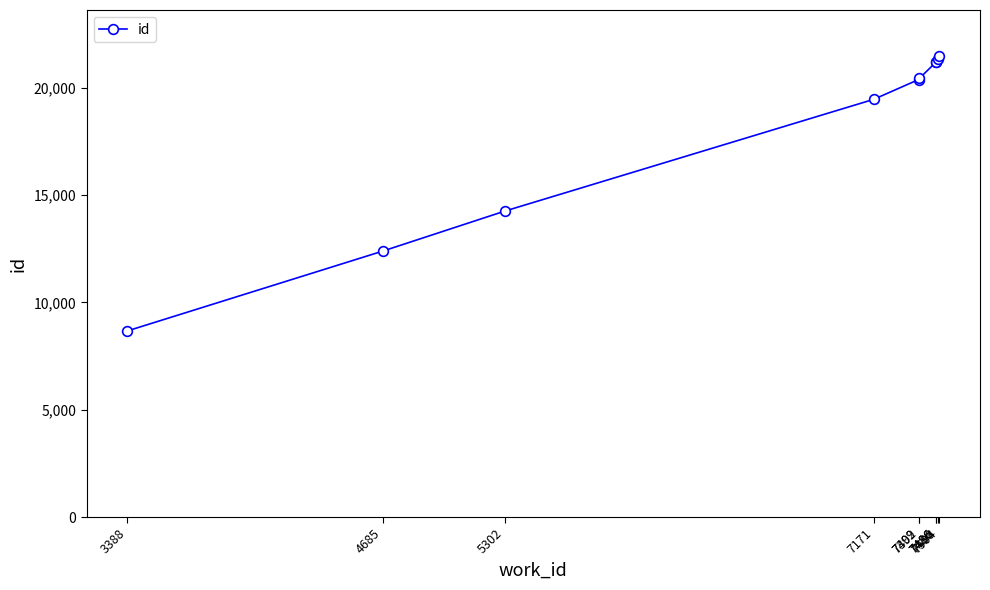

Reading right to left, list all the values displayed in this chart.

21478	21355	21195	21187	20437	20386	19462	14257	12397	8670